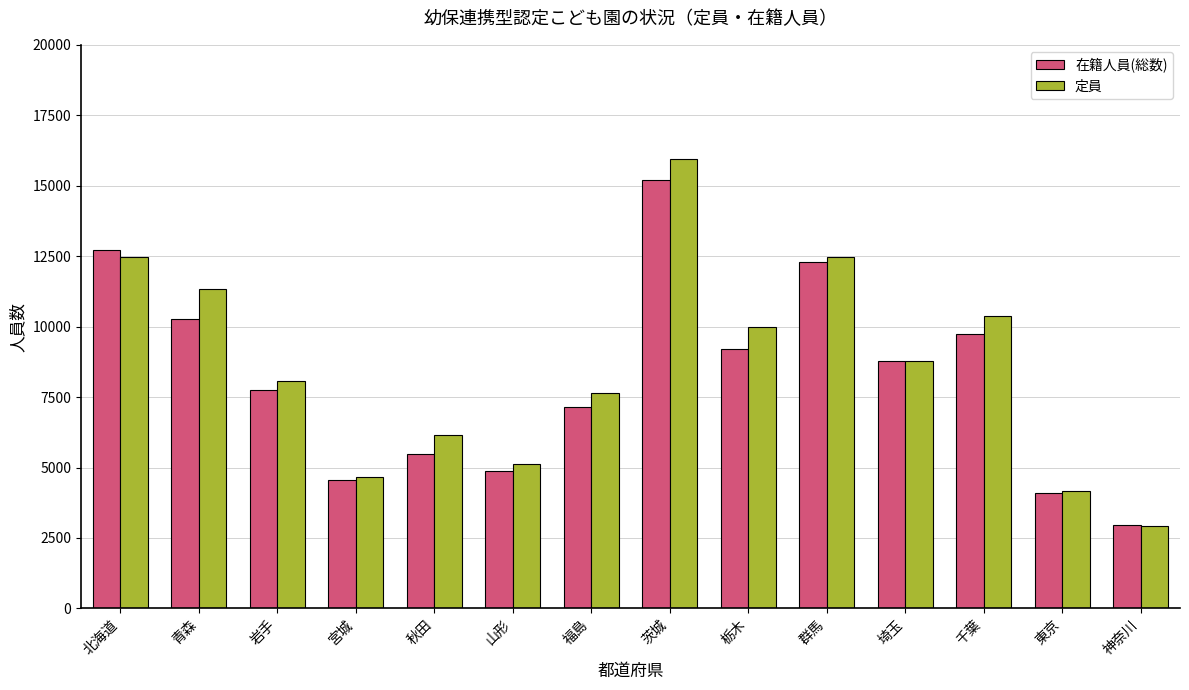

How many bars are there in total?

28